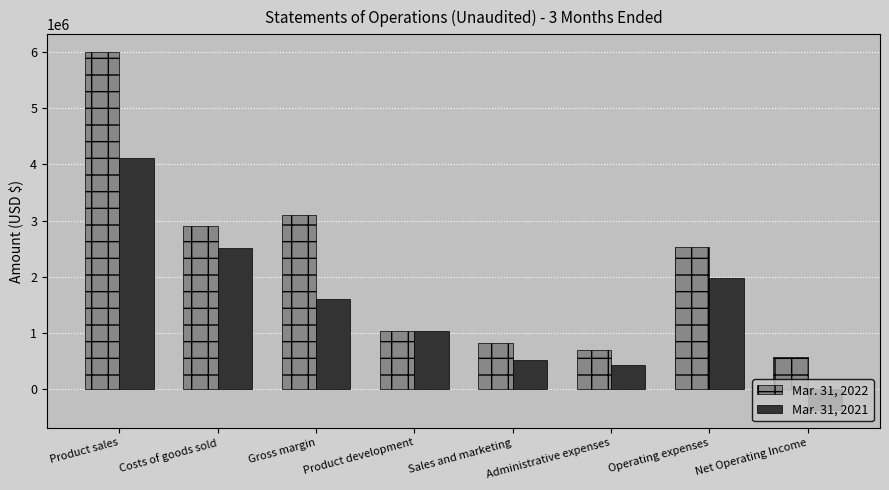

What is the value of the Mar. 31, 2021 bar at the 3rd from the left?

1602188